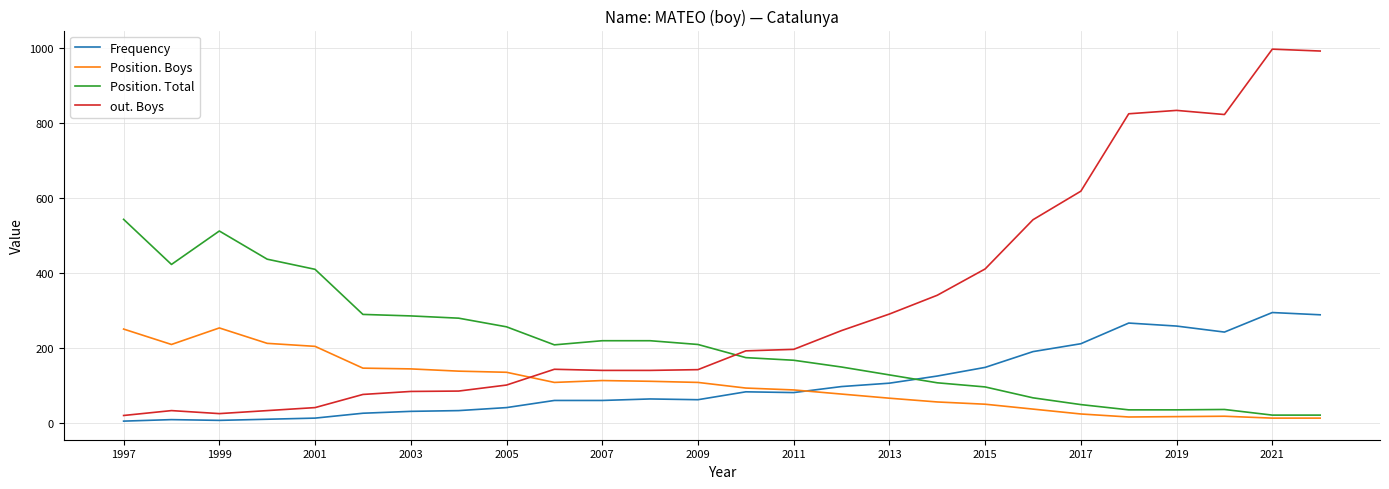

Which series has the widest spread of values?

out. Boys